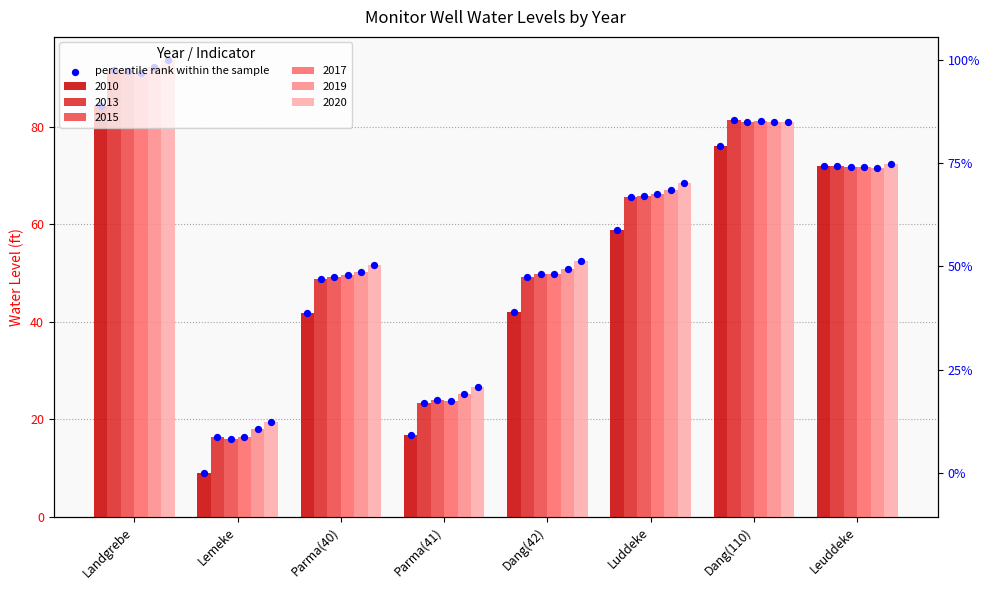

What are all the series names shown in the legend?

2010, 2013, 2015, 2017, 2019, 2020